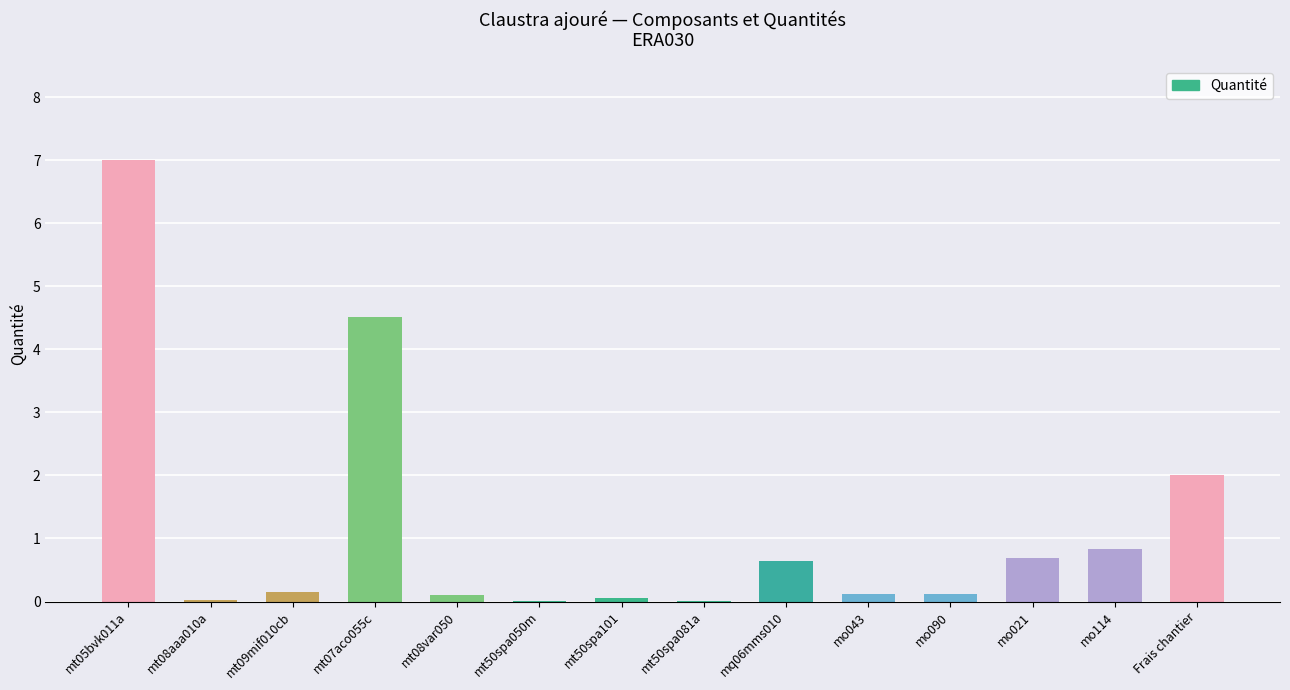

What is the sum of the values at mt07aco055c and mt08aaa010a?

4.5